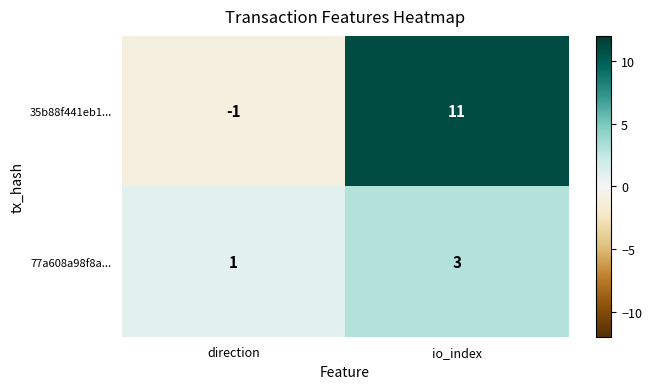

What is the sum of the 35b88f441eb1... values at io_index and direction?

10